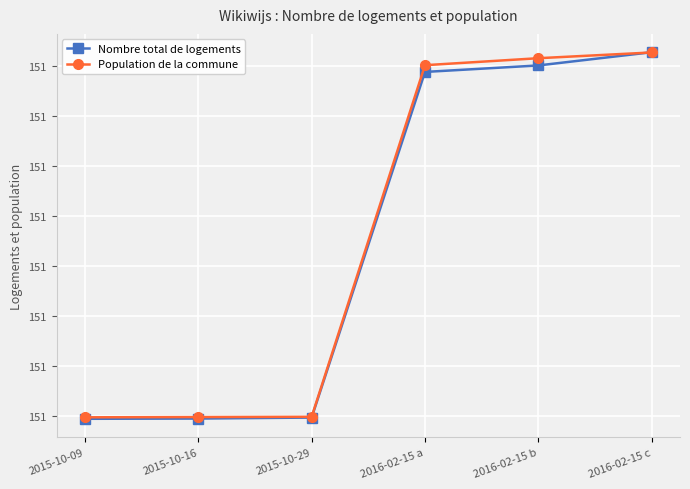

True or false: Nombre total de logements has more than 0 points higher than both neighbors.

False